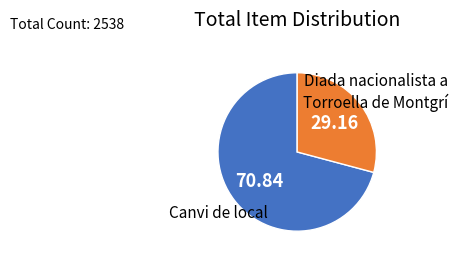

Rank the categories by value from lowest to highest.

Diada nacionalista a Torroella de Montgrí, Canvi de local